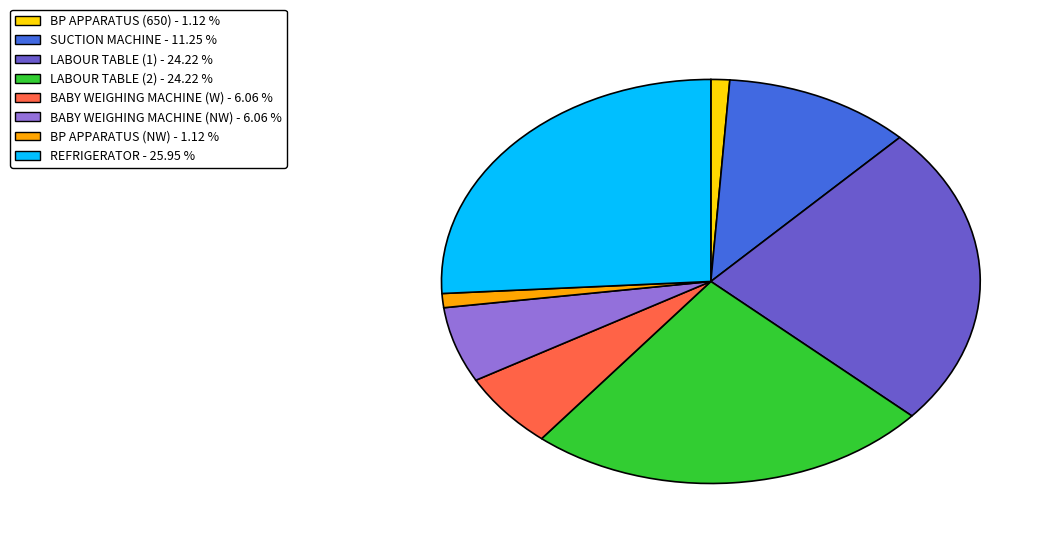

Which category has the biggest portion of the pie?

REFRIGERATOR